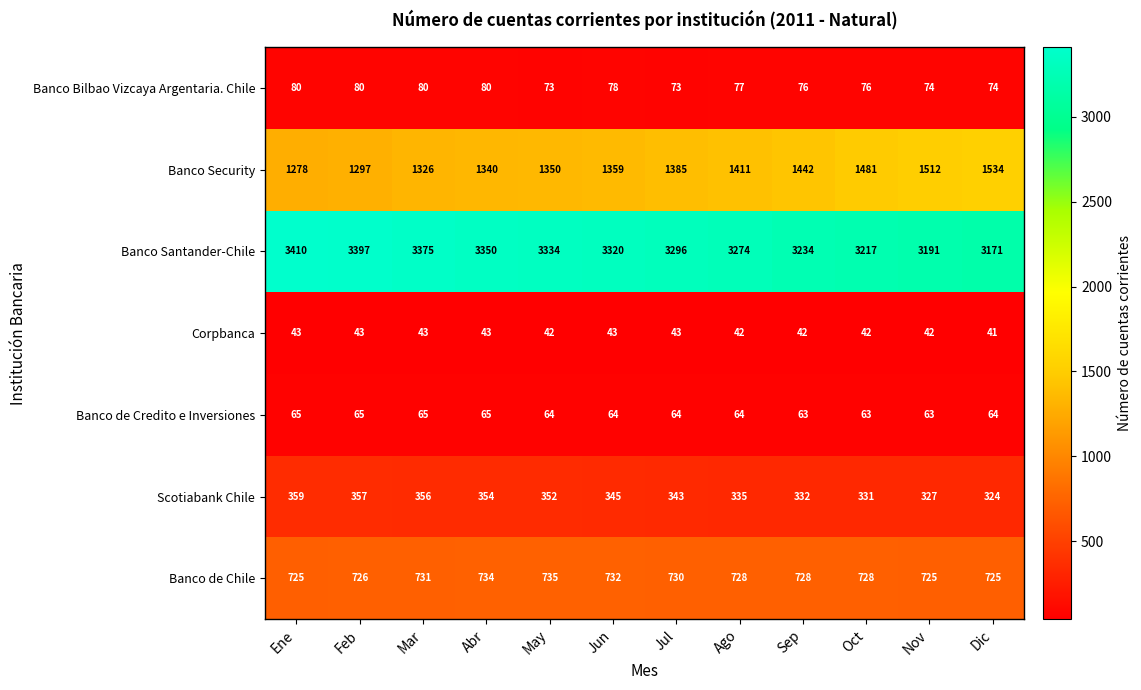

How many Banco de Chile values are between 726 and 732?

7